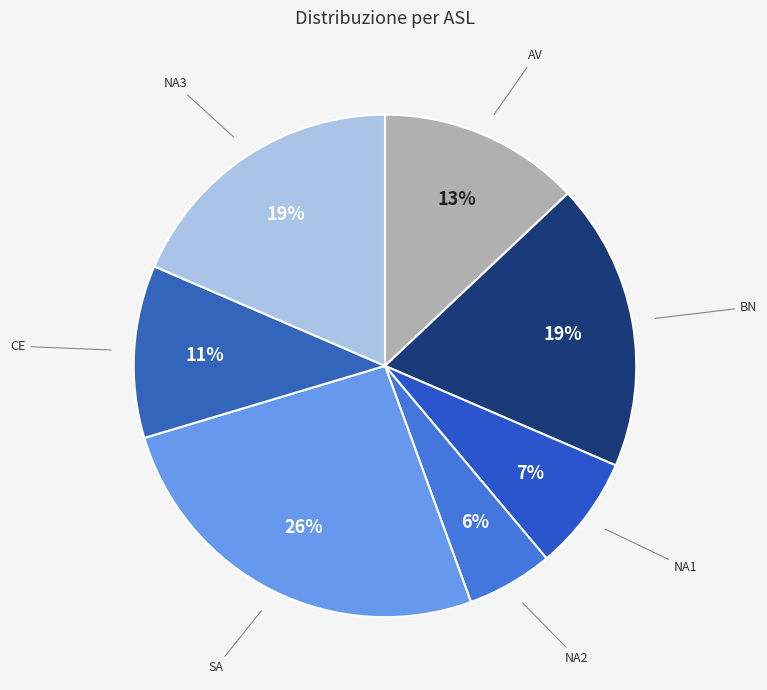

Combined, do NA1 and NA3 account for over 50%?

No